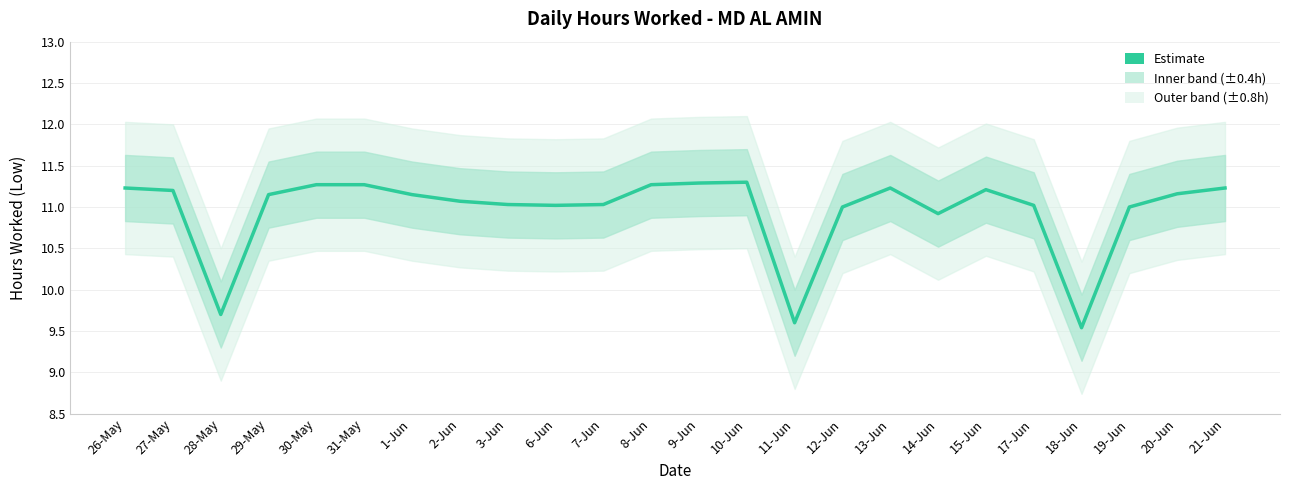

Reading left to right, extract all data points from this chart.

26-May=11.2	27-May=11.2	28-May=9.7	29-May=11.2	30-May=11.3	31-May=11.3	1-Jun=11.2	2-Jun=11.1	3-Jun=11.0	6-Jun=11.0	7-Jun=11.0	8-Jun=11.3	9-Jun=11.3	10-Jun=11.3	11-Jun=9.6	12-Jun=11.0	13-Jun=11.2	14-Jun=10.9	15-Jun=11.2	17-Jun=11.0	18-Jun=9.5	19-Jun=11.0	20-Jun=11.2	21-Jun=11.2